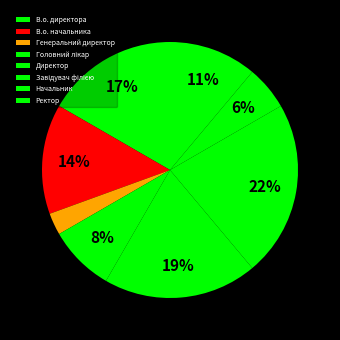

To the nearest percent, what is the difference between the Начальник and Директор slice percentages?

14%